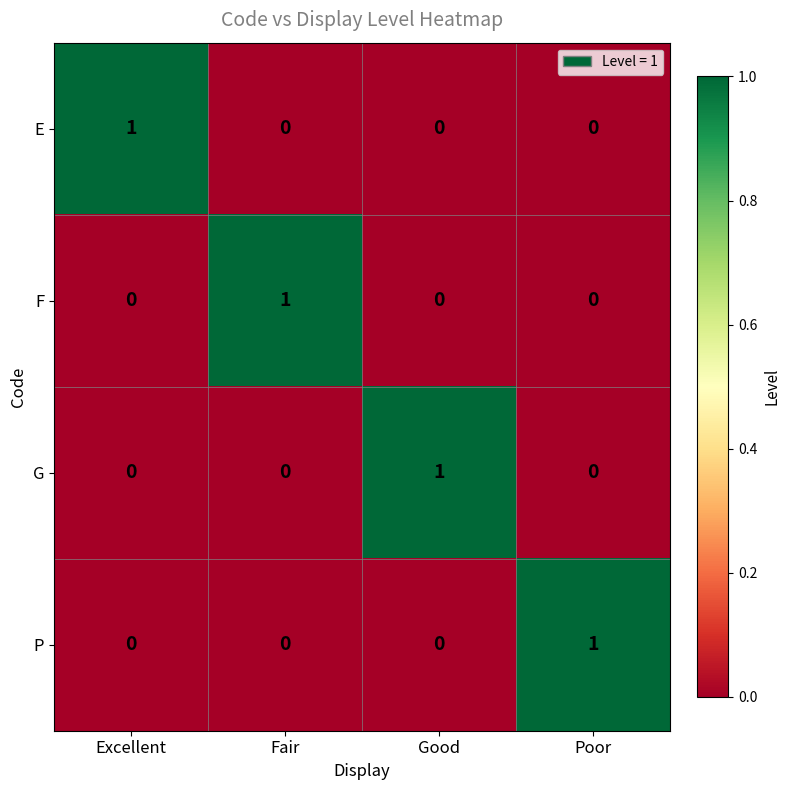

What is the greatest value displayed?

1